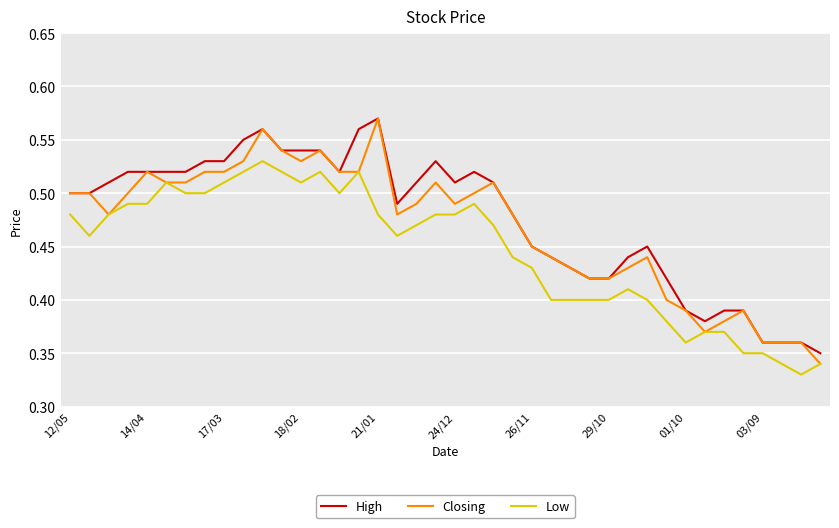

True or false: Low and High cross at least once.

False